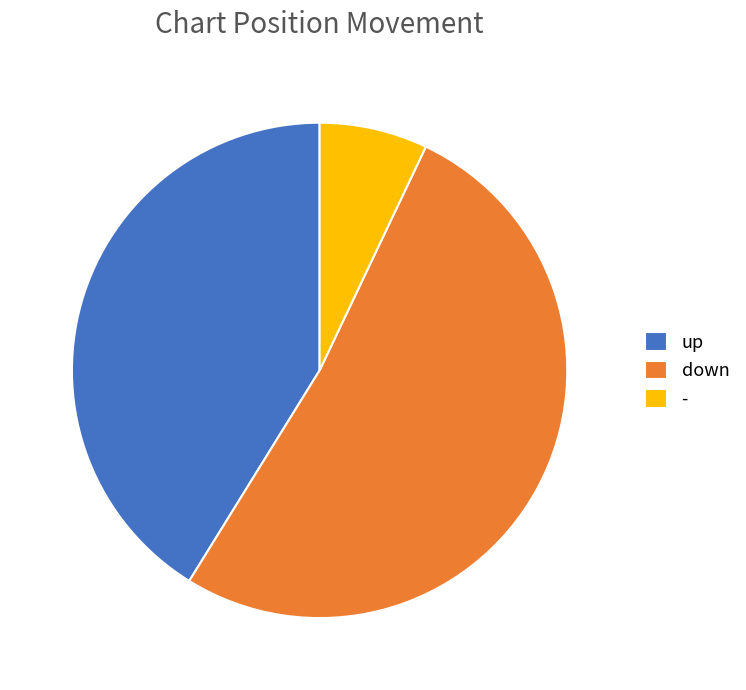

Rank the categories by value from lowest to highest.

-, up, down